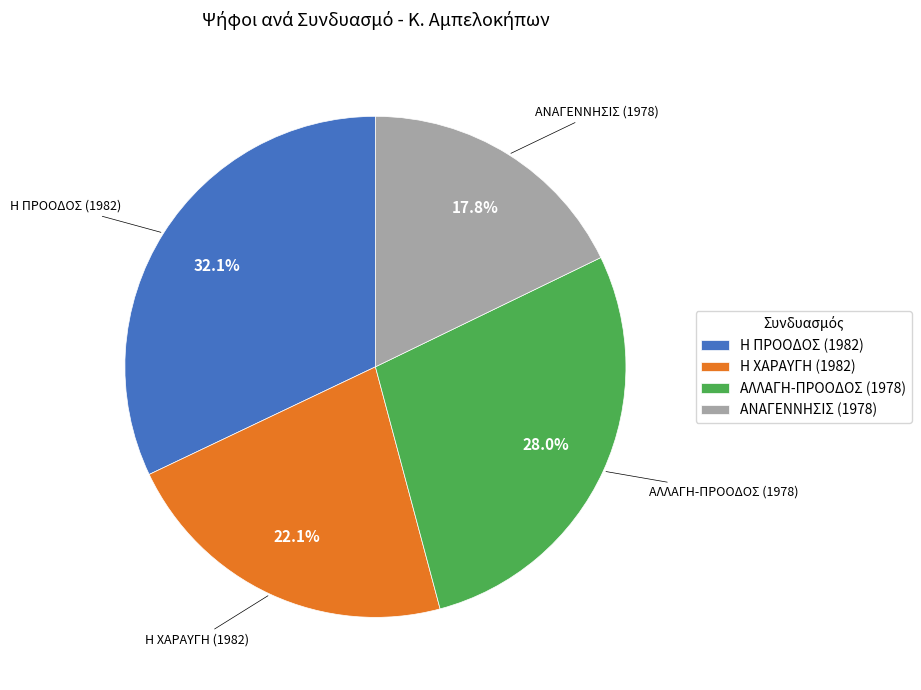

How many segments does this pie chart have?

4